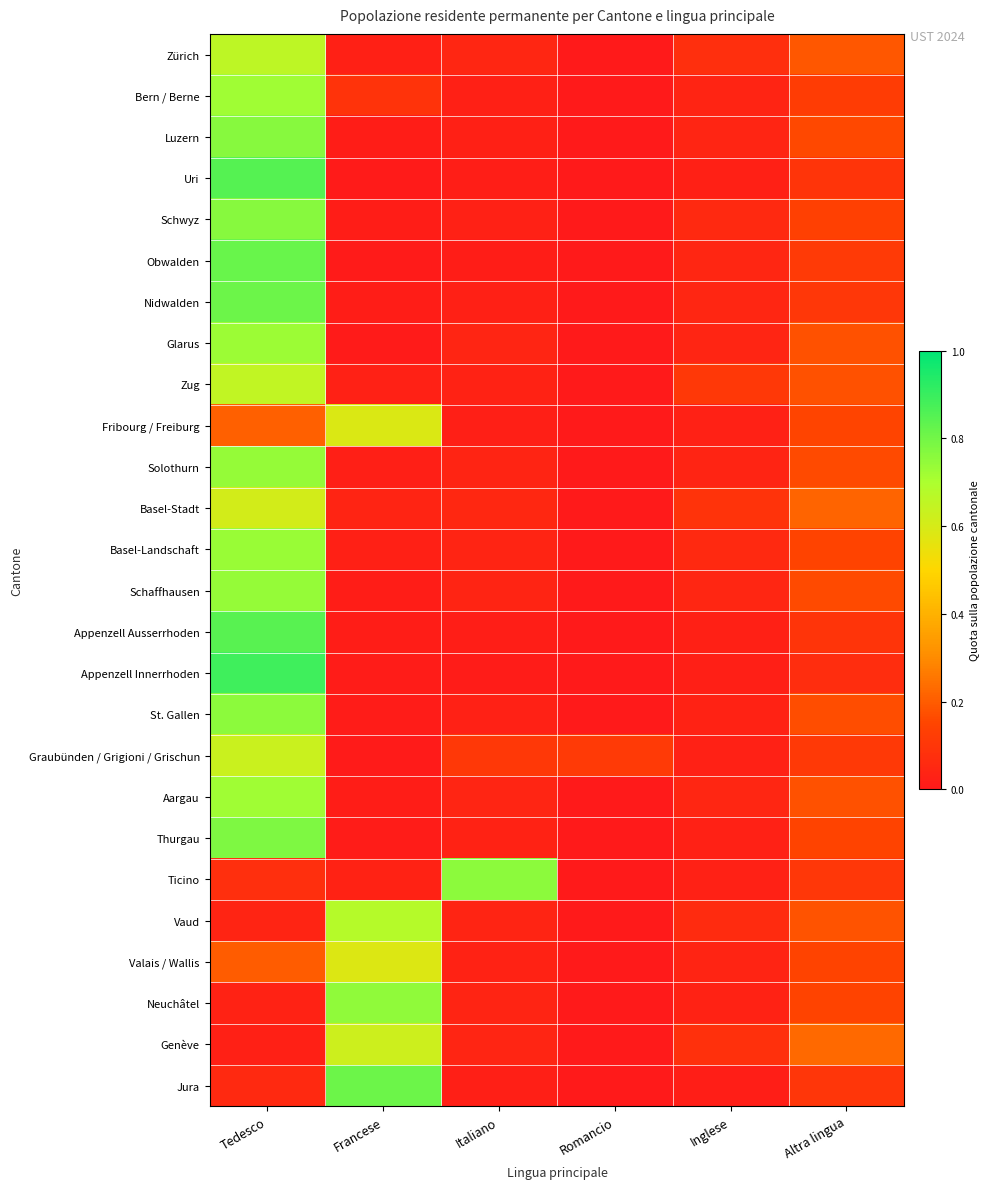

Reading left to right, list all the values displayed in this chart.

Zürich: Tedesco=0.7	Francese=0.0	Italiano=0.0	Romancio=0.0	Inglese=0.1	Altra lingua=0.2
Bern / Berne: Tedesco=0.7	Francese=0.1	Italiano=0.0	Romancio=0.0	Inglese=0.0	Altra lingua=0.1
Luzern: Tedesco=0.8	Francese=0.0	Italiano=0.0	Romancio=0.0	Inglese=0.0	Altra lingua=0.2
Uri: Tedesco=0.8	Francese=0.0	Italiano=0.0	Romancio=0.0	Inglese=0.0	Altra lingua=0.1
Schwyz: Tedesco=0.8	Francese=0.0	Italiano=0.0	Romancio=0.0	Inglese=0.1	Altra lingua=0.1
Obwalden: Tedesco=0.8	Francese=0.0	Italiano=0.0	Romancio=0.0	Inglese=0.0	Altra lingua=0.1
Nidwalden: Tedesco=0.8	Francese=0.0	Italiano=0.0	Romancio=0.0	Inglese=0.0	Altra lingua=0.1
Glarus: Tedesco=0.7	Francese=0.0	Italiano=0.0	Romancio=0.0	Inglese=0.0	Altra lingua=0.2
Zug: Tedesco=0.7	Francese=0.0	Italiano=0.0	Romancio=0.0	Inglese=0.1	Altra lingua=0.2
Fribourg / Freiburg: Tedesco=0.2	Francese=0.6	Italiano=0.0	Romancio=0.0	Inglese=0.0	Altra lingua=0.2
Solothurn: Tedesco=0.7	Francese=0.0	Italiano=0.0	Romancio=0.0	Inglese=0.0	Altra lingua=0.2
Basel-Stadt: Tedesco=0.6	Francese=0.0	Italiano=0.0	Romancio=0.0	Inglese=0.1	Altra lingua=0.2
Basel-Landschaft: Tedesco=0.7	Francese=0.0	Italiano=0.0	Romancio=0.0	Inglese=0.1	Altra lingua=0.1
Schaffhausen: Tedesco=0.7	Francese=0.0	Italiano=0.0	Romancio=0.0	Inglese=0.0	Altra lingua=0.2
Appenzell Ausserrhoden: Tedesco=0.8	Francese=0.0	Italiano=0.0	Romancio=0.0	Inglese=0.0	Altra lingua=0.1
Appenzell Innerrhoden: Tedesco=0.9	Francese=0.0	Italiano=0.0	Romancio=0.0	Inglese=0.0	Altra lingua=0.1
St. Gallen: Tedesco=0.8	Francese=0.0	Italiano=0.0	Romancio=0.0	Inglese=0.0	Altra lingua=0.2
Graubünden / Grigioni / Grischun: Tedesco=0.6	Francese=0.0	Italiano=0.1	Romancio=0.1	Inglese=0.0	Altra lingua=0.1
Aargau: Tedesco=0.7	Francese=0.0	Italiano=0.0	Romancio=0.0	Inglese=0.0	Altra lingua=0.2
Thurgau: Tedesco=0.8	Francese=0.0	Italiano=0.0	Romancio=0.0	Inglese=0.0	Altra lingua=0.1
Ticino: Tedesco=0.1	Francese=0.0	Italiano=0.8	Romancio=0.0	Inglese=0.0	Altra lingua=0.1
Vaud: Tedesco=0.0	Francese=0.7	Italiano=0.0	Romancio=0.0	Inglese=0.1	Altra lingua=0.2
Valais / Wallis: Tedesco=0.2	Francese=0.6	Italiano=0.0	Romancio=0.0	Inglese=0.0	Altra lingua=0.1
Neuchâtel: Tedesco=0.0	Francese=0.7	Italiano=0.0	Romancio=0.0	Inglese=0.0	Altra lingua=0.1
Genève: Tedesco=0.0	Francese=0.6	Italiano=0.0	Romancio=0.0	Inglese=0.1	Altra lingua=0.2
Jura: Tedesco=0.1	Francese=0.8	Italiano=0.0	Romancio=0.0	Inglese=0.0	Altra lingua=0.1